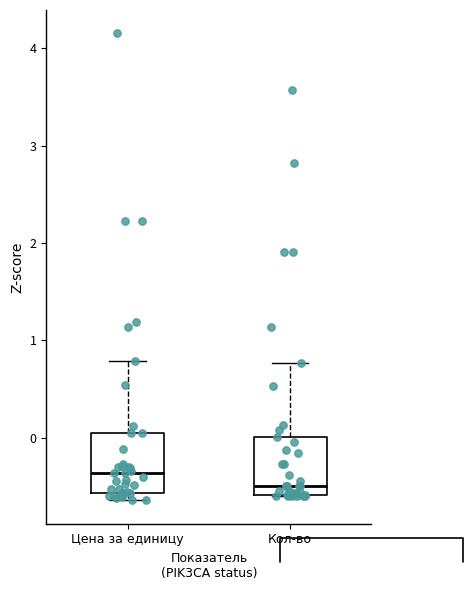

Where is the lower edge of the box for Кол-во on the y-axis? The values are not printed on the chart, so give them approximately, as read against the axis.

-0.6